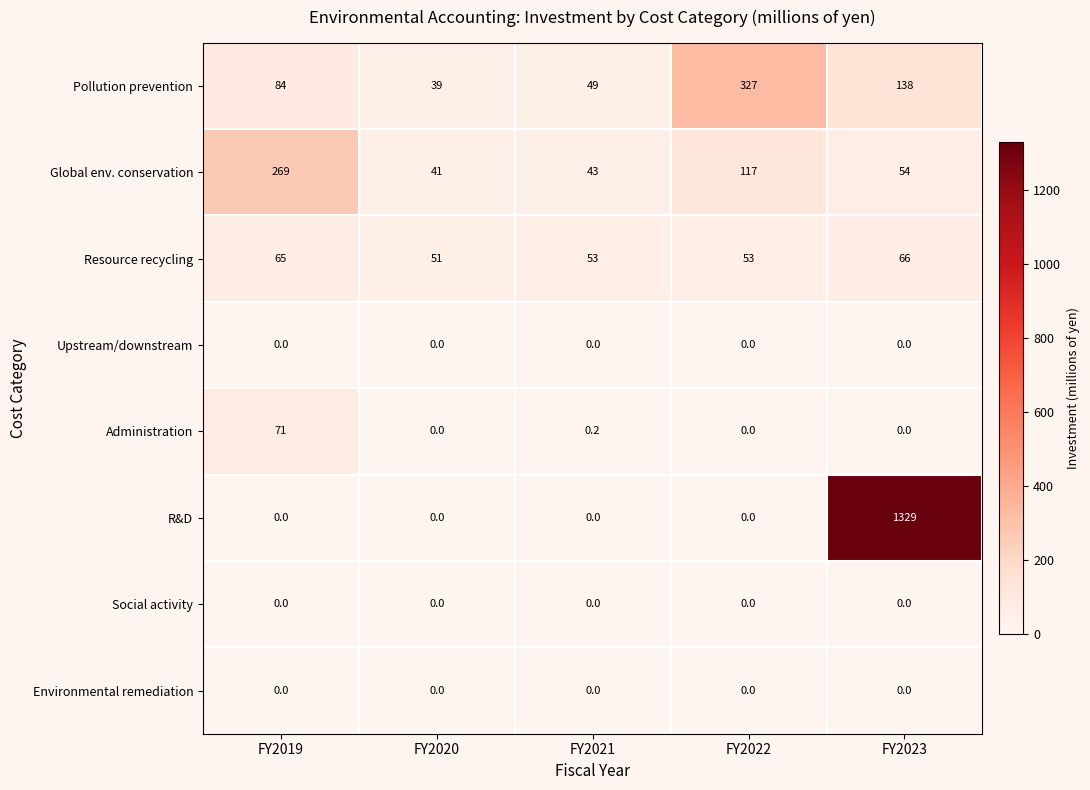

At which label is Administration closest to 35?

FY2021